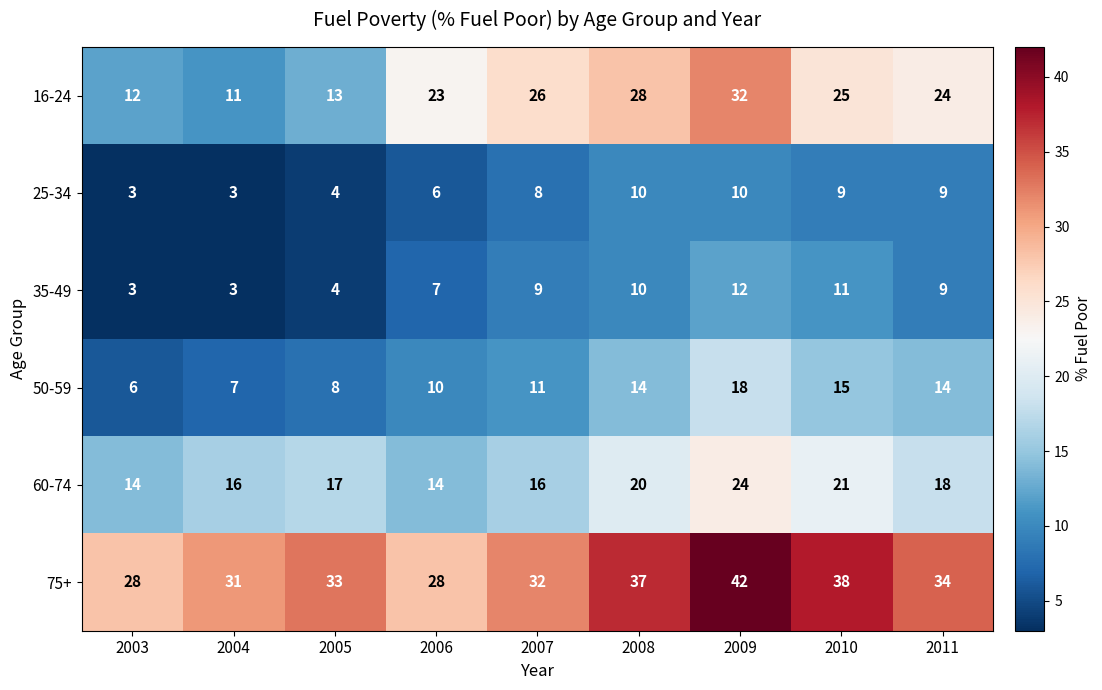

How many distinct data groups are displayed?

6